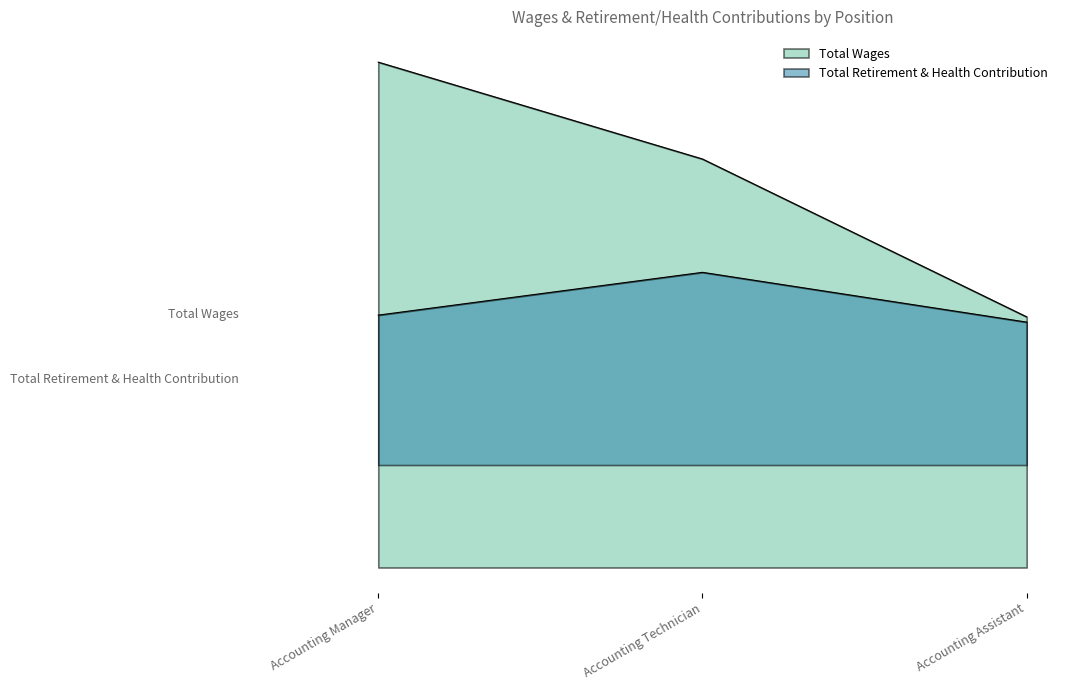

Which series has the widest spread of values?

Total Wages